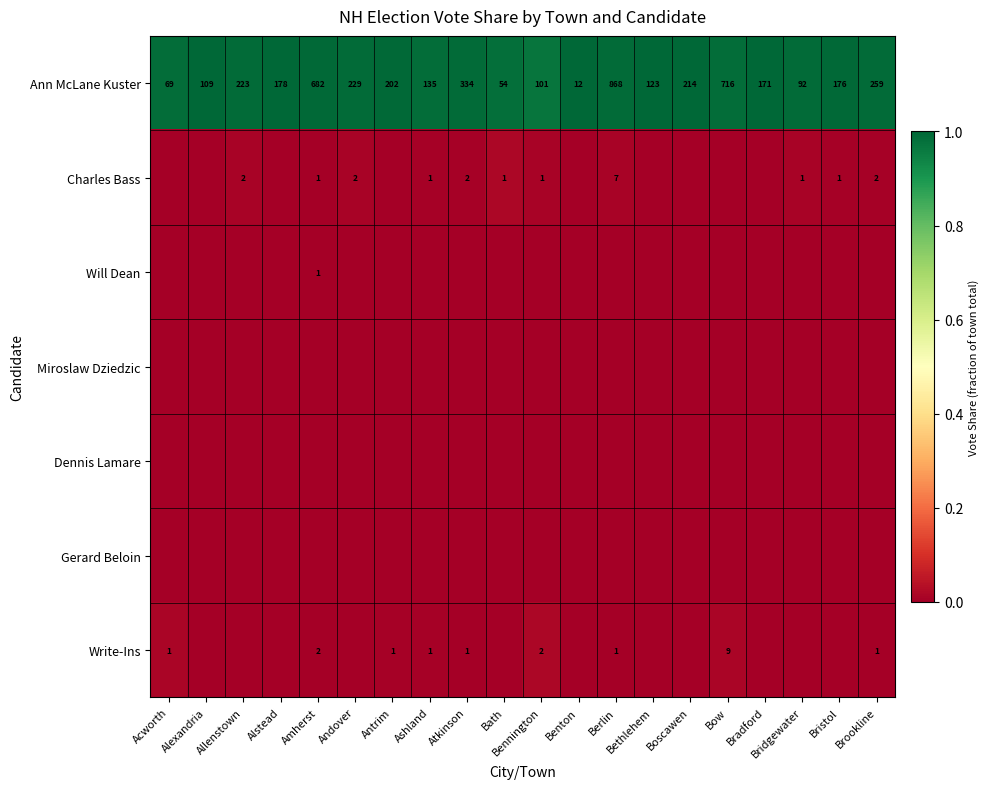

What is the sum of all Ann McLane Kuster values?

4947